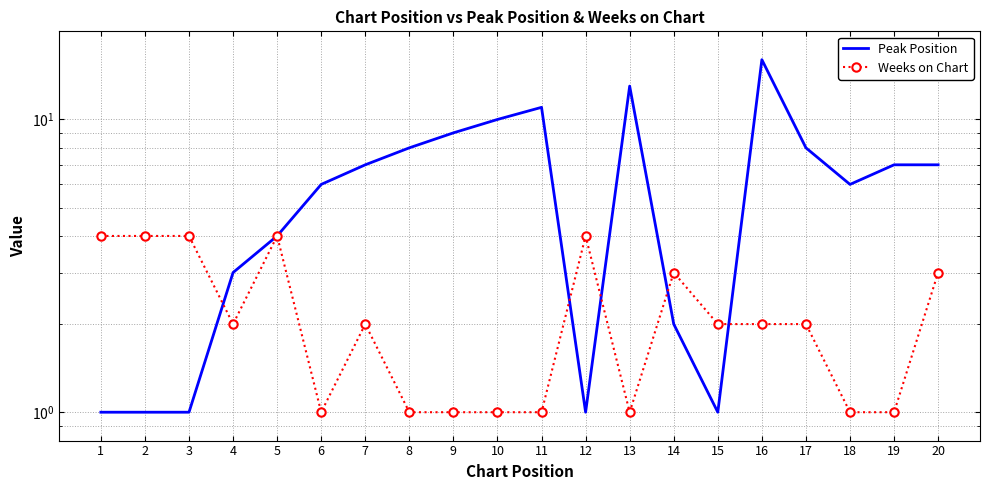

What is the sum of the Peak Position values at 2 and 9?

10